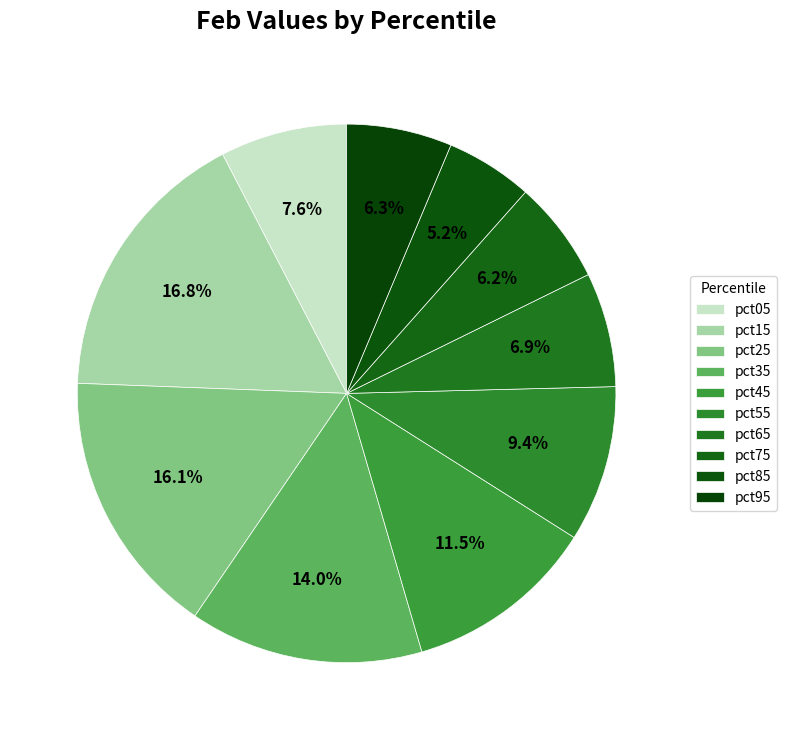

To the nearest percent, what is the difference between the largest and smallest slice percentages?

12%